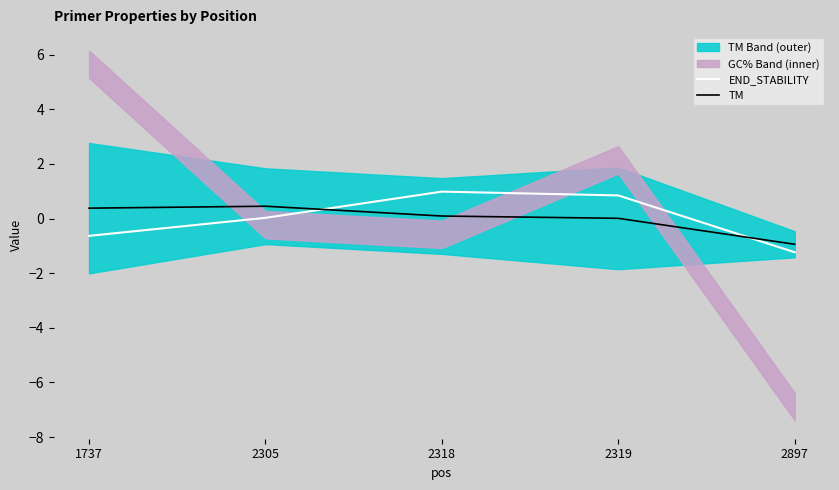

At which label does TM reach its minimum?

2897